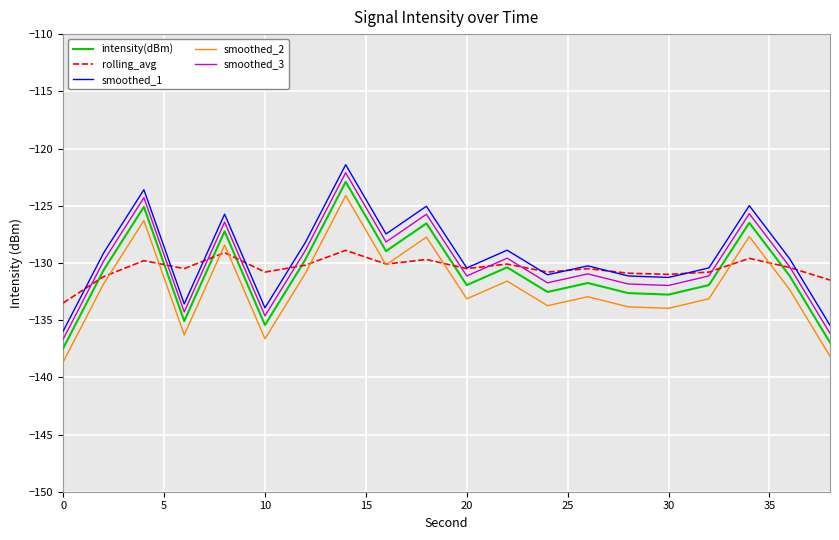

In intensity(dBm), how many points are higher than both neighbors (excluding endpoints)?

7